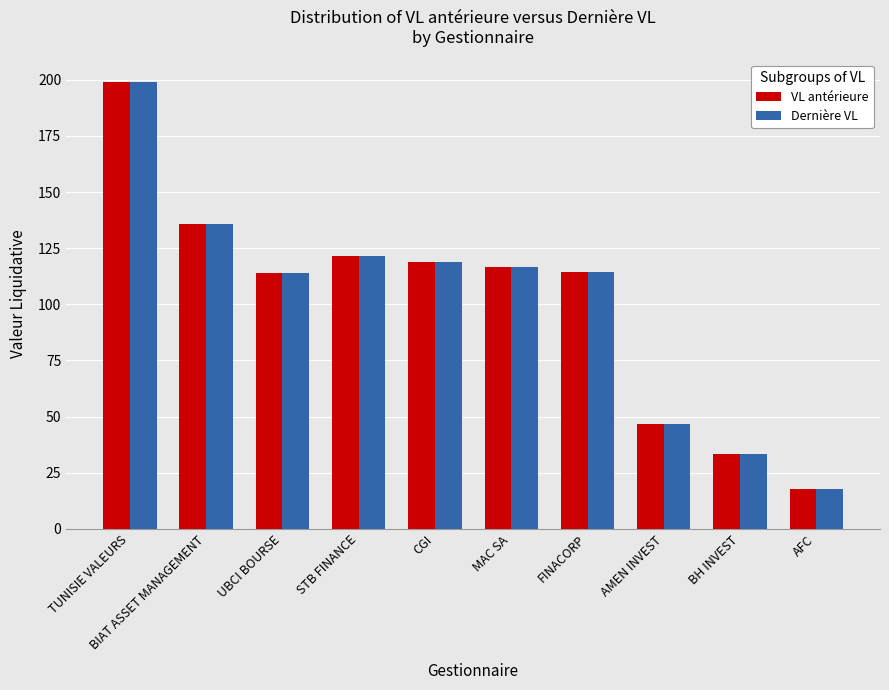

What is the difference between the second highest and minimum values in the VL antérieure series?

118.3